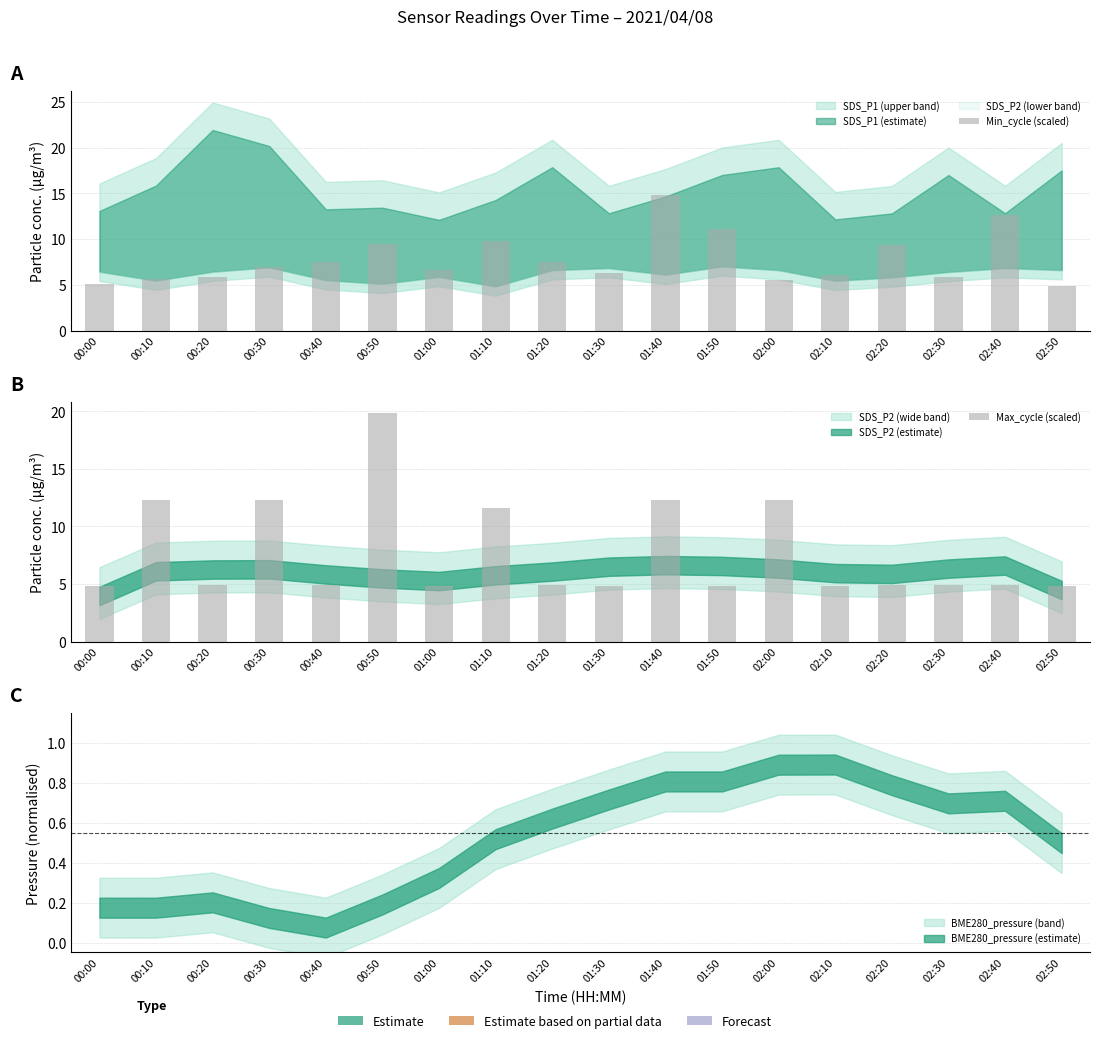

How many data points in Min_cycle (scaled) are above 6?

12